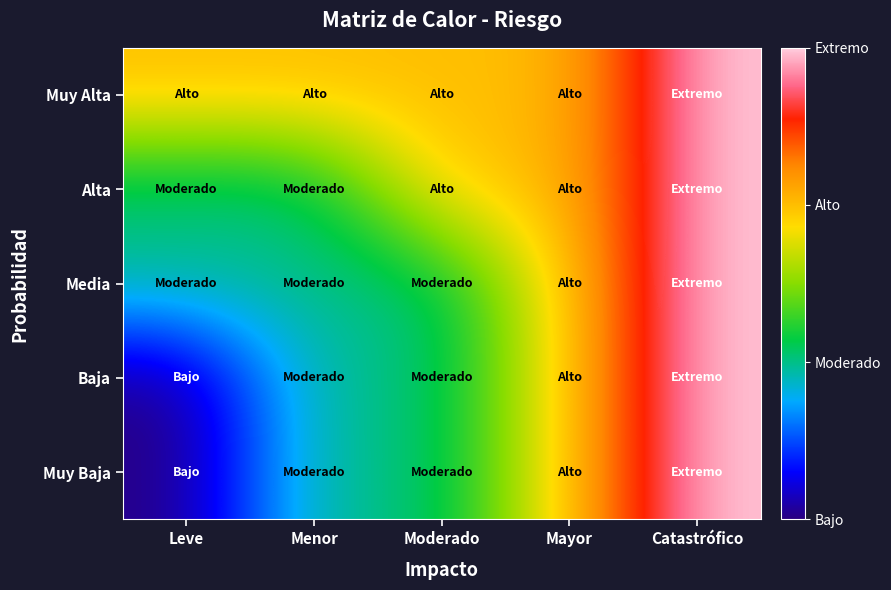

At how many categories does at least one series exceed 1?

5